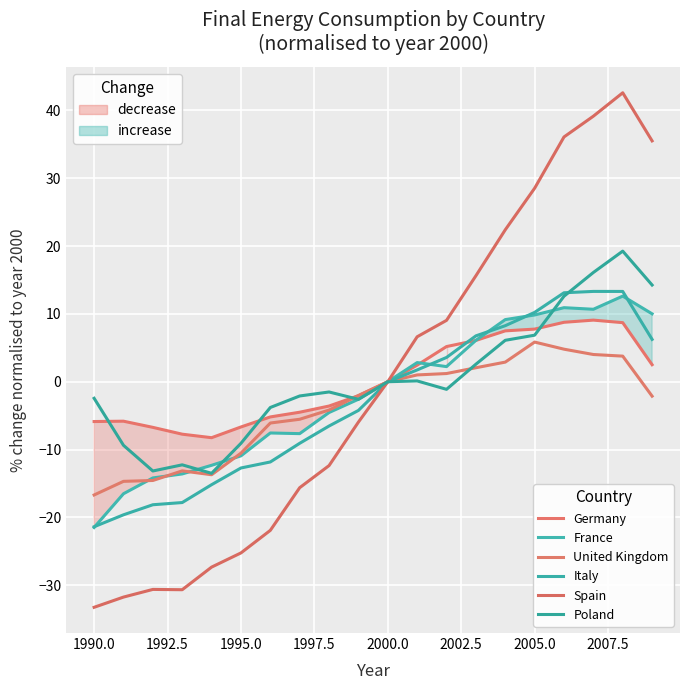

What is the value of the Germany point at the 16th from the left?

7.8